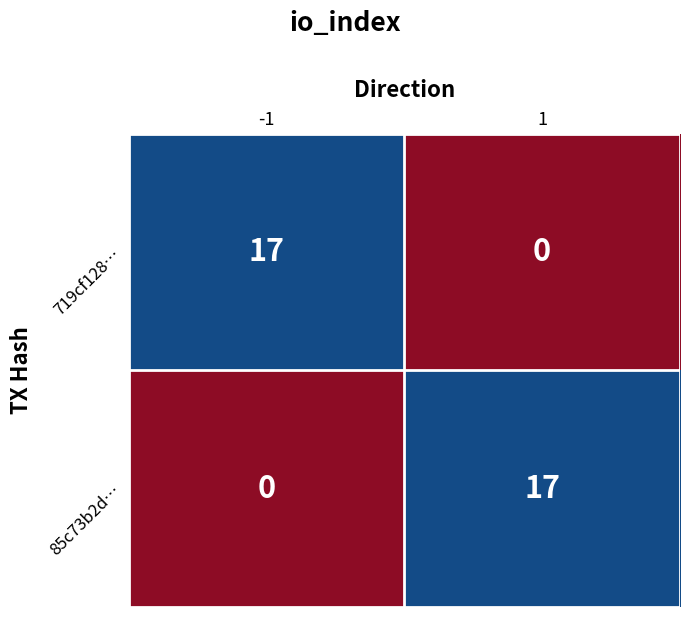

What is the difference between the 85c73b2d… values at 1 and -1?

17